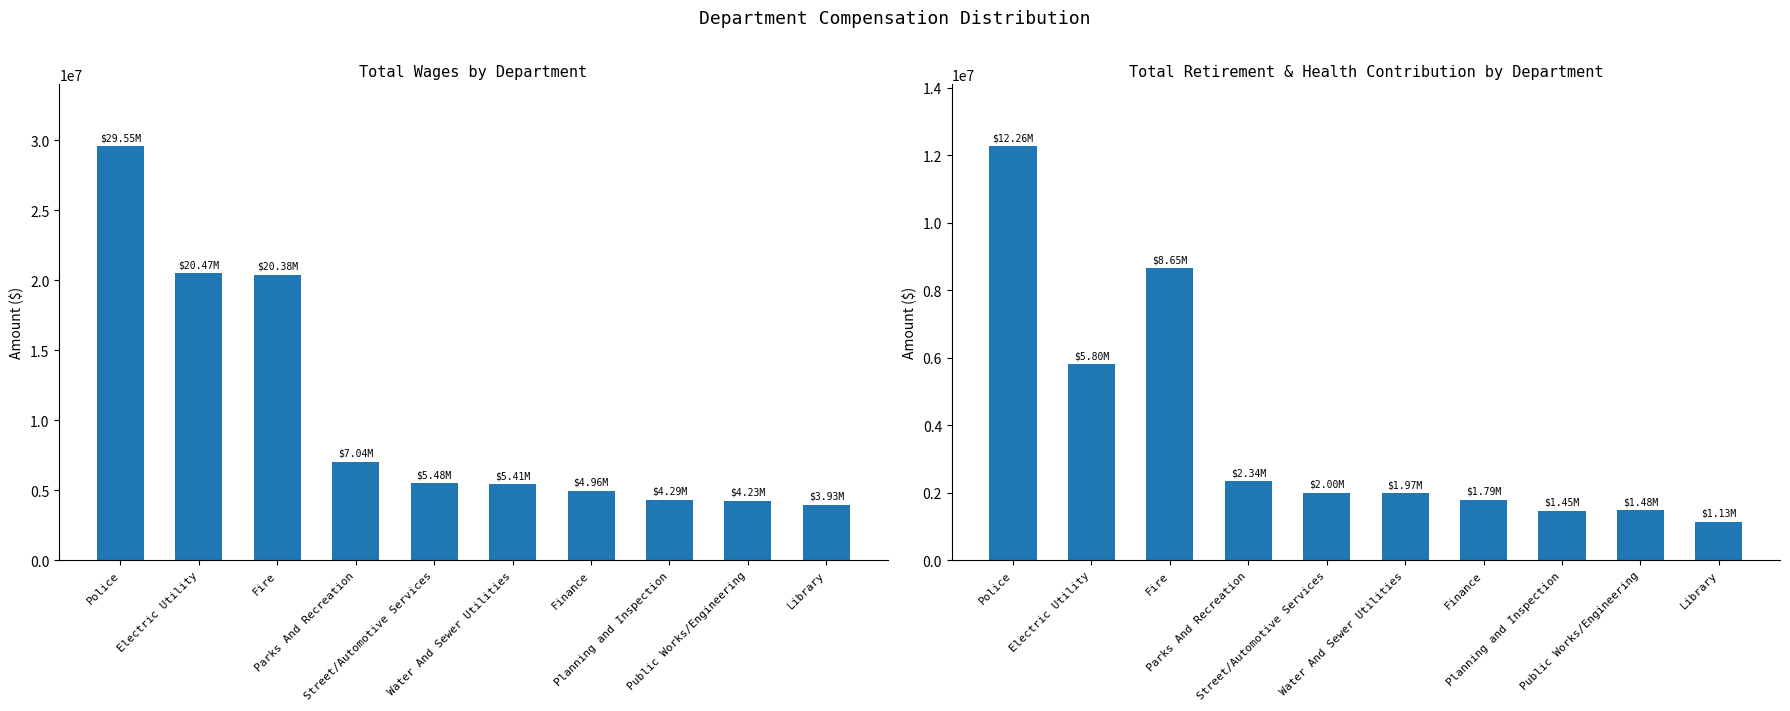

What is the label of the 4th bar from the left?

Parks And Recreation